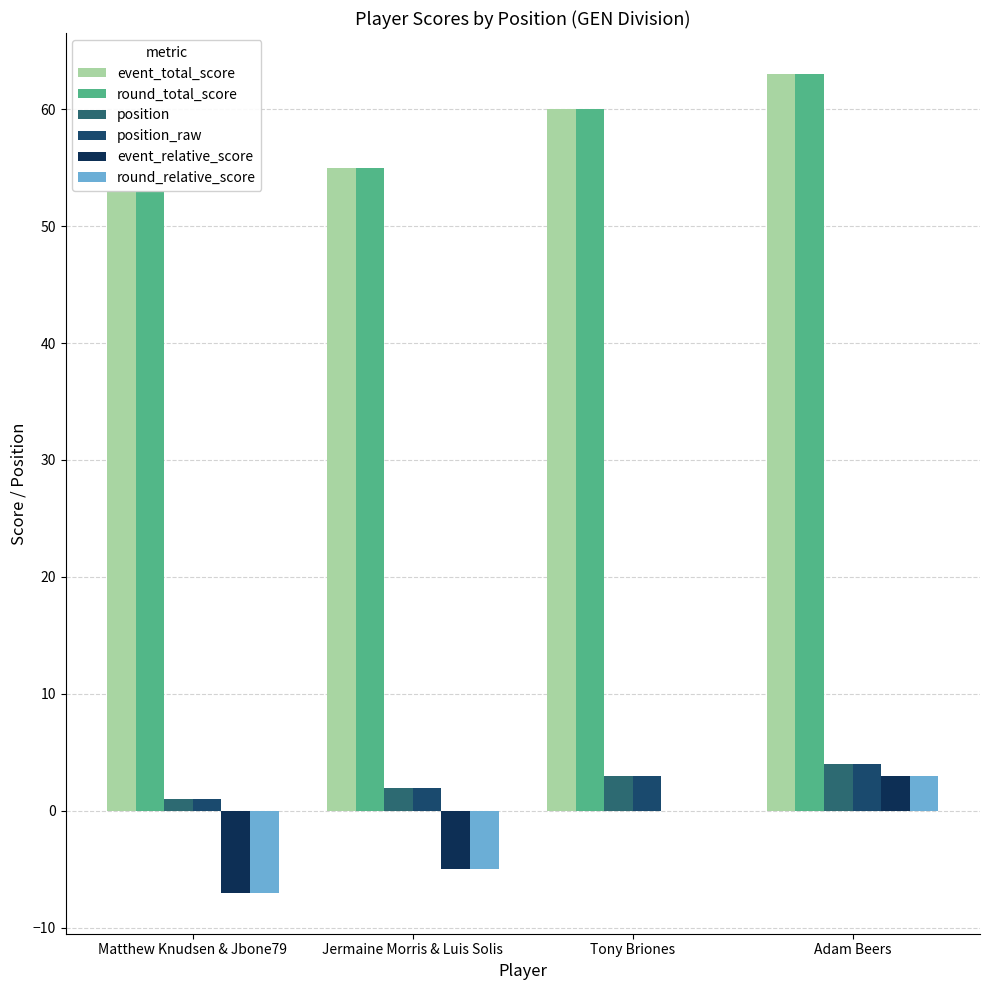

Count the number of categories in the chart.

4